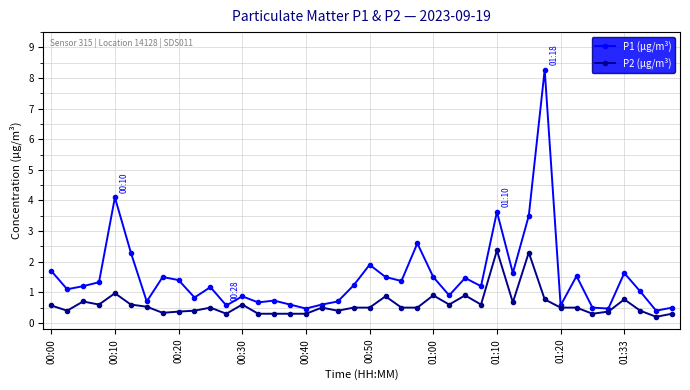

Is this an area chart (filled region under the line)?

No